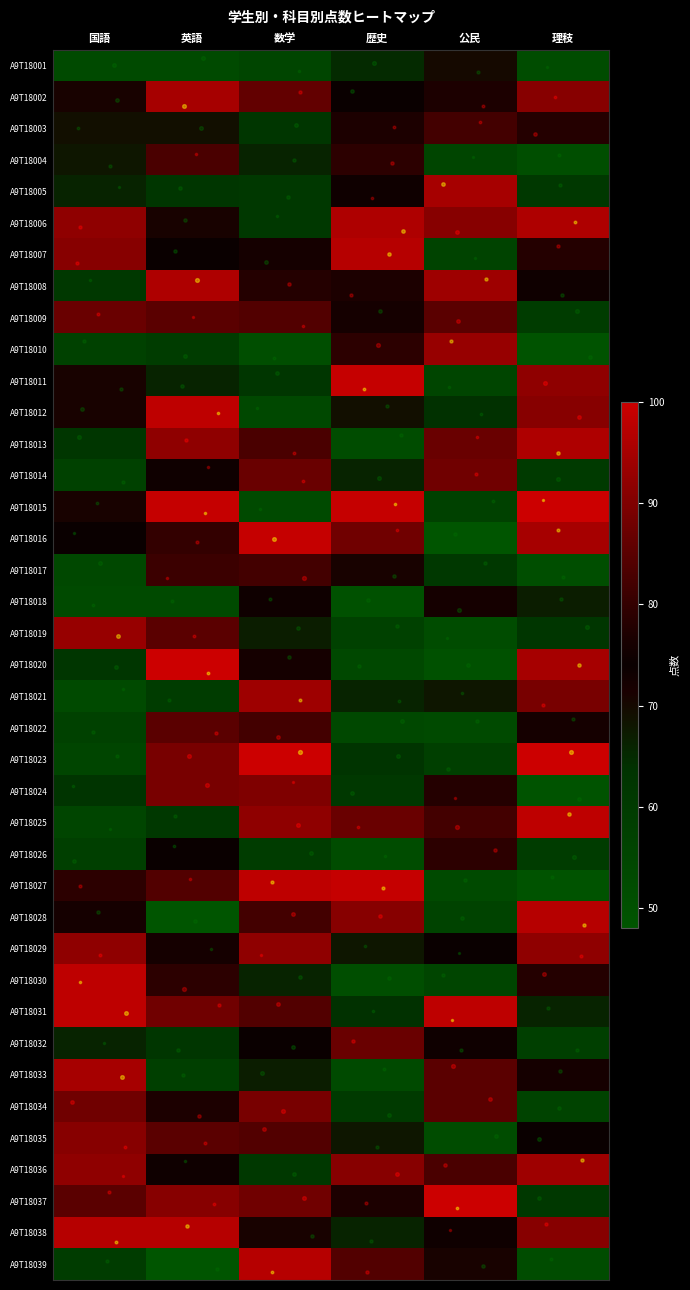

Reading left to right, what are all the values shown in this chart?

A9T18001: 国語=53	英語=53	数学=55	歴史=65	公民=70	理秓=52
A9T18002: 国語=71	英語=95	数学=86	歴史=74	公民=77	理秓=91
A9T18003: 国語=69	英語=69	数学=62	歴史=77	公民=82	理秓=78
A9T18004: 国語=68	英語=83	数学=66	歴史=79	公民=55	理秓=51
A9T18005: 国語=66	英語=62	数学=61	歴史=75	公民=95	理秓=61
A9T18006: 国語=92	英語=71	数学=61	歴史=96	公民=91	理秓=96
A9T18007: 国語=91	英語=74	数学=72	歴史=97	公民=56	理秓=78
A9T18008: 国語=61	英語=96	数学=78	歴史=77	公民=94	理秓=73
A9T18009: 国語=87	英語=85	数学=84	歴史=72	公民=85	理秓=59
A9T18010: 国語=57	英語=59	数学=51	歴史=79	公民=93	理秓=49
A9T18011: 国語=71	英語=66	数学=62	歴史=99	公民=55	理秓=92
A9T18012: 国語=71	英語=98	数学=54	歴史=69	公民=64	理秓=91
A9T18013: 国語=62	英語=92	数学=83	歴史=52	公民=87	理秓=96
A9T18014: 国語=57	英語=75	数学=87	歴史=66	公民=88	理秓=60
A9T18015: 国語=71	英語=99	数学=53	歴史=99	公民=57	理秓=100
A9T18016: 国語=74	英語=80	数学=99	歴史=88	公民=48	理秓=95
A9T18017: 国語=54	英語=81	数学=82	歴史=71	公民=61	理秓=51
A9T18018: 国語=53	英語=53	数学=73	歴史=50	公民=72	理秓=67
A9T18019: 国語=93	英語=85	数学=67	歴史=57	公民=52	理秓=62
A9T18020: 国語=62	英語=100	数学=72	歴史=54	公民=50	理秓=95
A9T18021: 国語=53	英語=59	数学=94	歴史=66	公民=68	理秓=89
A9T18022: 国語=57	英語=85	数学=82	歴史=54	公民=53	理秓=72
A9T18023: 国語=55	英語=89	数学=100	歴史=63	公民=58	理秓=100
A9T18024: 国語=63	英語=89	数学=90	歴史=61	公民=78	理秓=49
A9T18025: 国語=55	英語=61	数学=92	歴史=87	公民=82	理秓=98
A9T18026: 国語=58	英語=74	数学=59	歴史=52	公民=79	理秓=59
A9T18027: 国語=79	英語=84	数学=98	歴史=99	公民=53	理秓=49
A9T18028: 国語=72	英語=48	数学=82	歴史=91	公民=56	理秓=97
A9T18029: 国語=92	英語=72	数学=92	歴史=68	公民=74	理秓=92
A9T18030: 国語=98	英語=79	数学=66	歴史=51	公民=55	理秓=78
A9T18031: 国語=98	英語=88	数学=84	歴史=64	公民=98	理秓=66
A9T18032: 国語=66	英語=62	数学=74	歴史=87	公民=73	理秓=58
A9T18033: 国語=95	英語=58	数学=67	歴史=53	公民=85	理秓=72
A9T18034: 国語=88	英語=77	数学=89	歴史=60	公民=85	理秓=56
A9T18035: 国語=91	英語=85	数学=84	歴史=68	公民=52	理秓=74
A9T18036: 国語=92	英語=73	数学=61	歴史=91	公民=83	理秓=94
A9T18037: 国語=85	英語=91	数学=88	歴史=77	公民=100	理秓=61
A9T18038: 国語=97	英語=97	数学=71	歴史=66	公民=75	理秓=91
A9T18039: 国語=59	英語=48	数学=97	歴史=84	公民=71	理秓=52